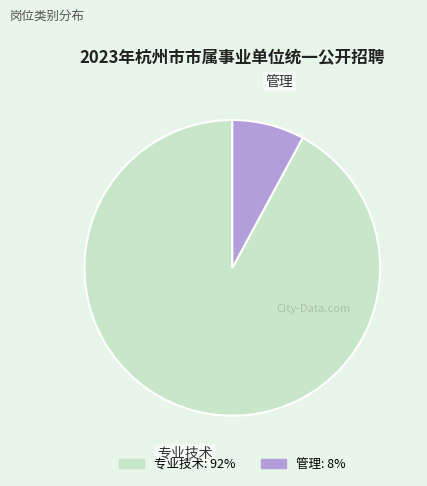

Is there any slice that represents more than half of the pie?

Yes